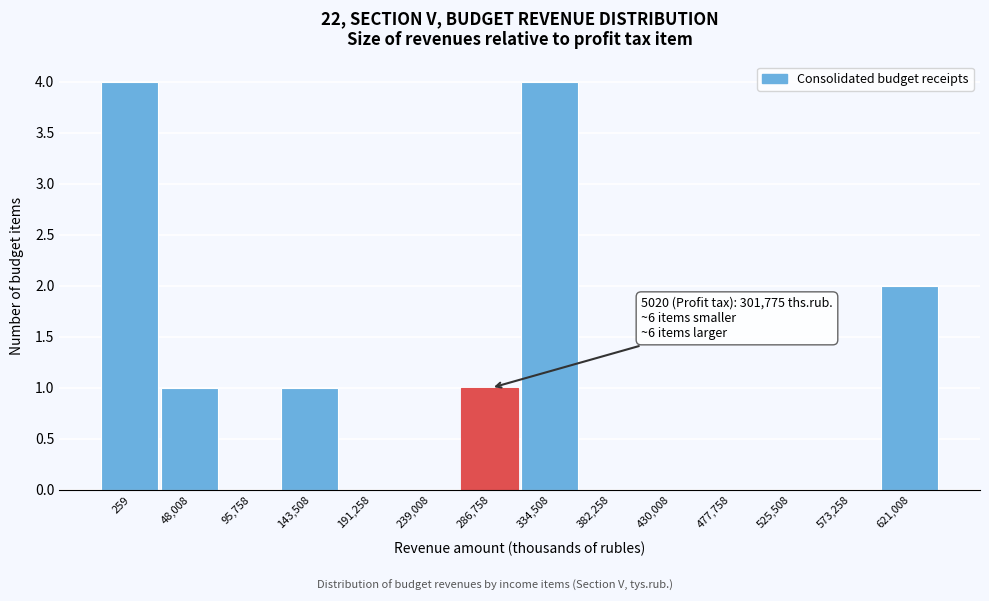

Reading left to right, extract all data points from this chart.

259=4	48,008=1	95,758=0	143,508=1	191,258=0	239,008=0	286,758=1	334,508=4	382,258=0	430,008=0	477,758=0	525,508=0	573,258=0	621,008=2